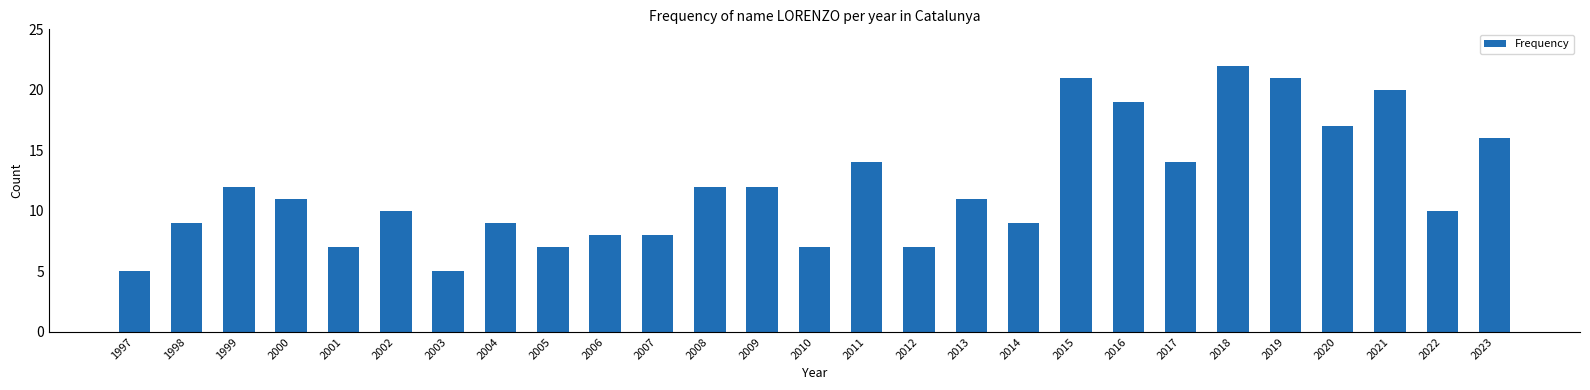

What is the greatest value displayed?

22